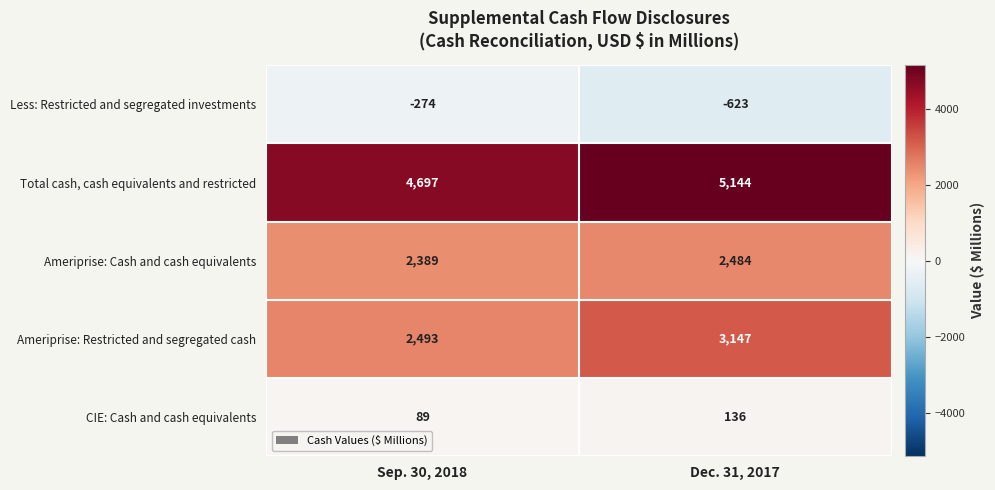

What is the average value of the Less: Restricted and segregated investments series?

-448